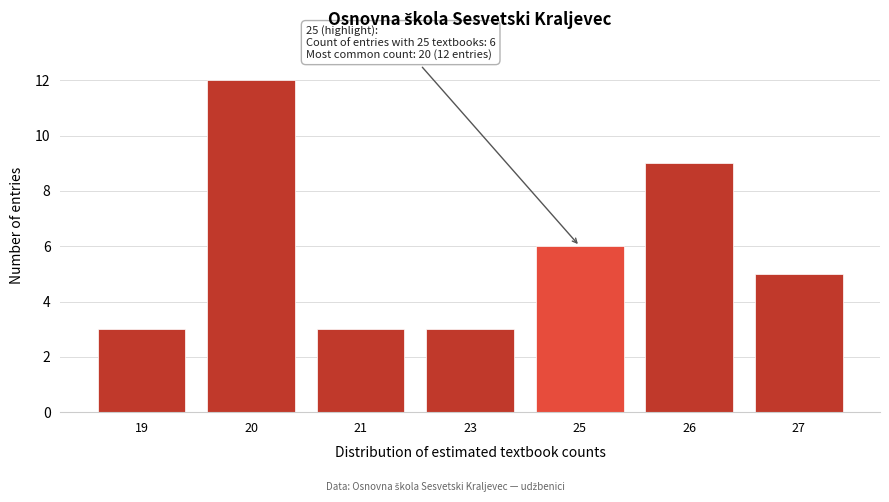

Reading right to left, transcribe all the data shown in this chart.

5	9	6	3	3	12	3